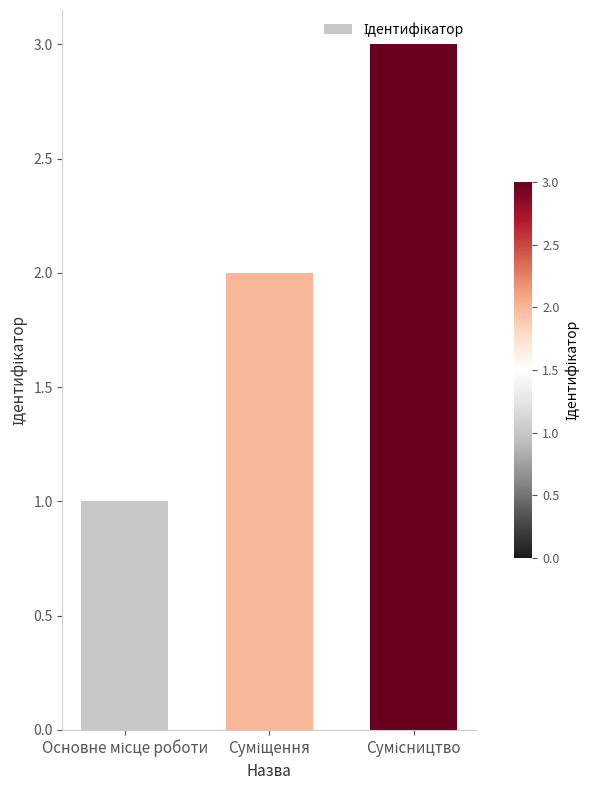

What is the greatest value displayed?

3